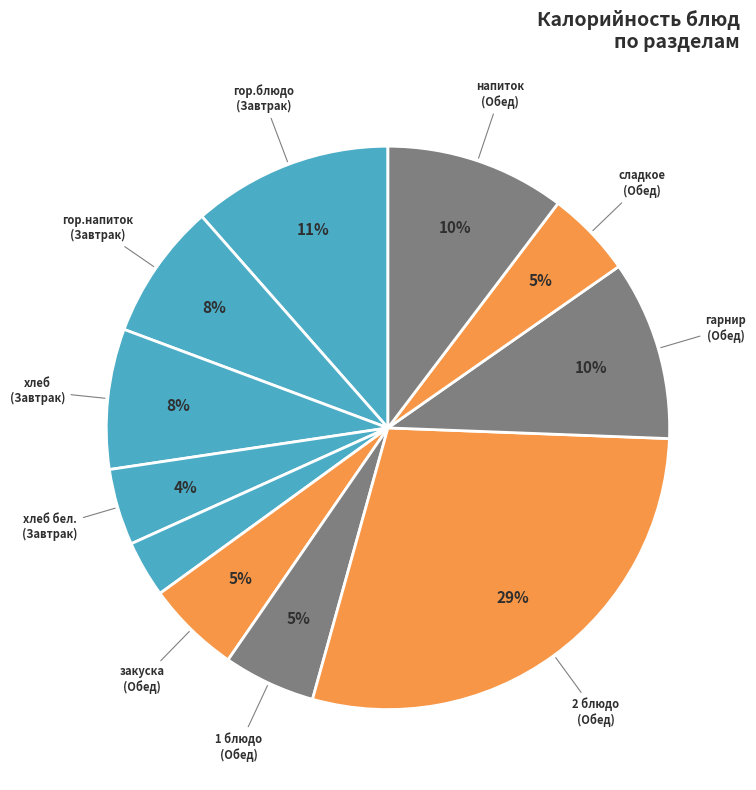

Count the number of slices in the pie.

11